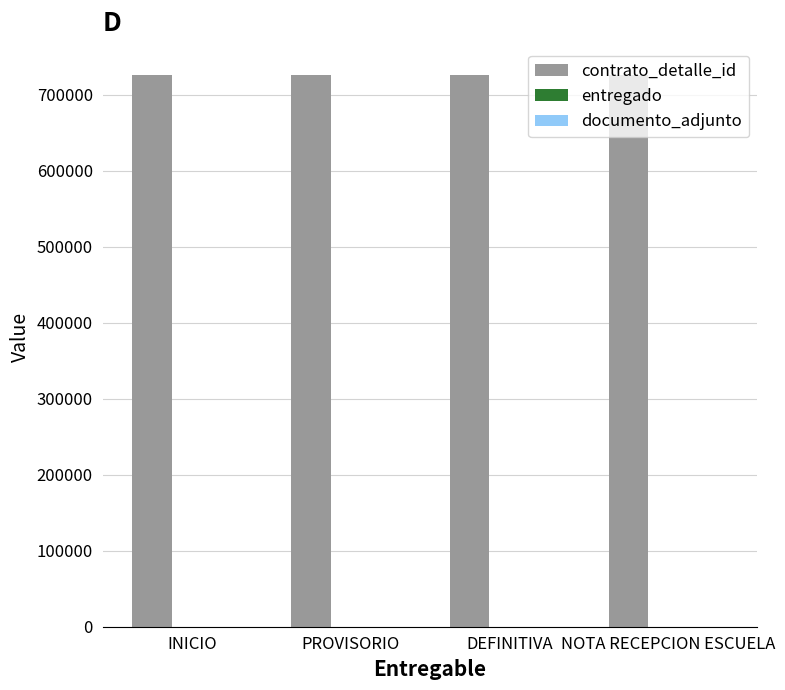

Which series has the largest total across all categories?

contrato_detalle_id